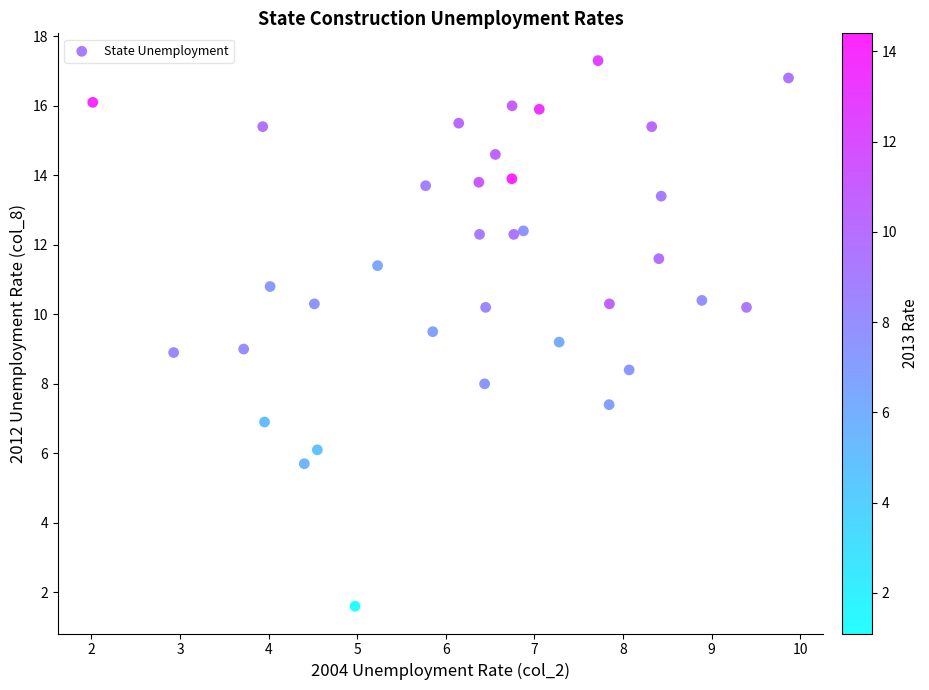

What is the range of Y values (max minus min)?

15.7